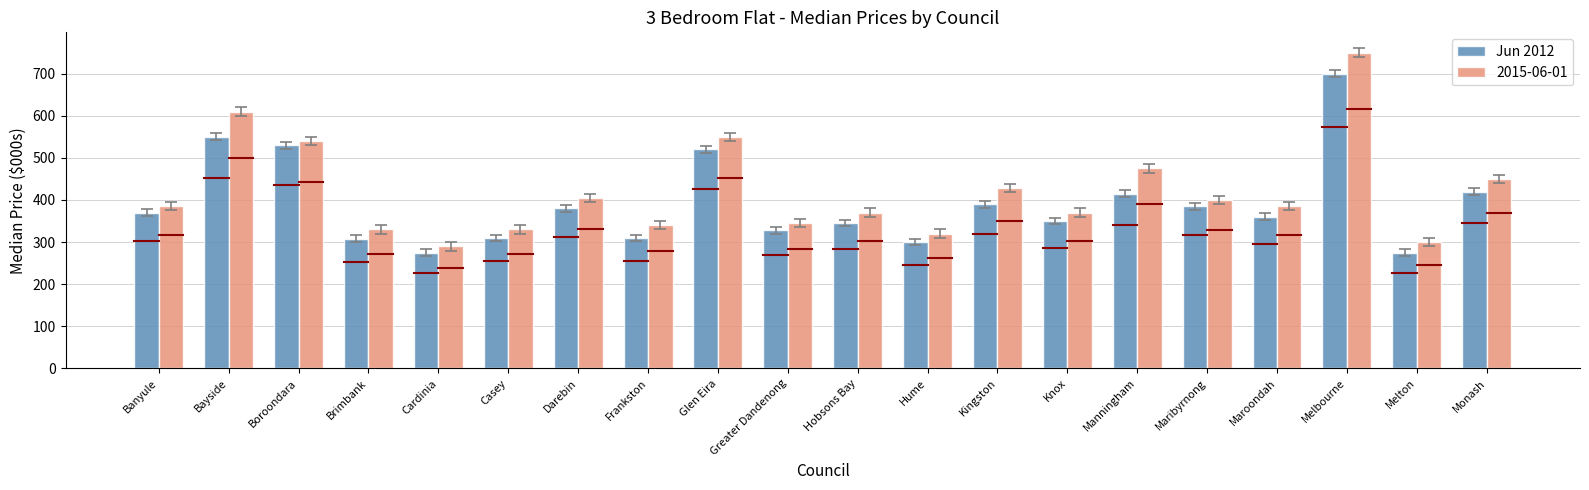

How many data points in Jun 2012 are less than 370?

10